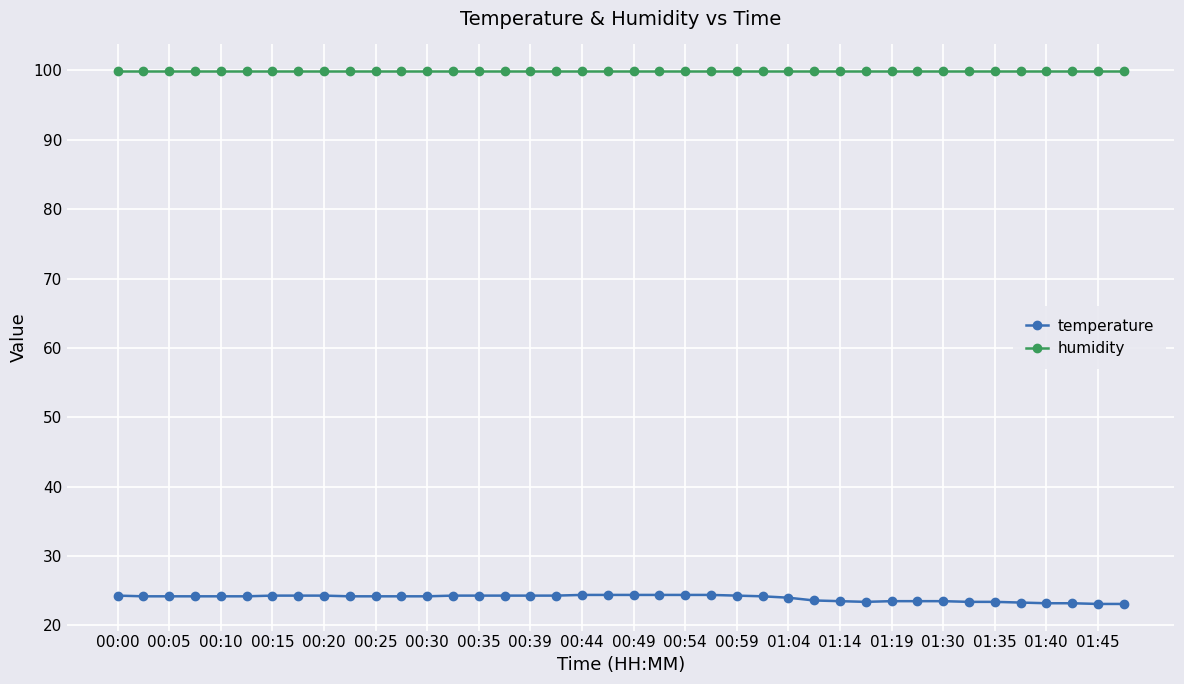

At how many categories does at least one series exceed 29?

40